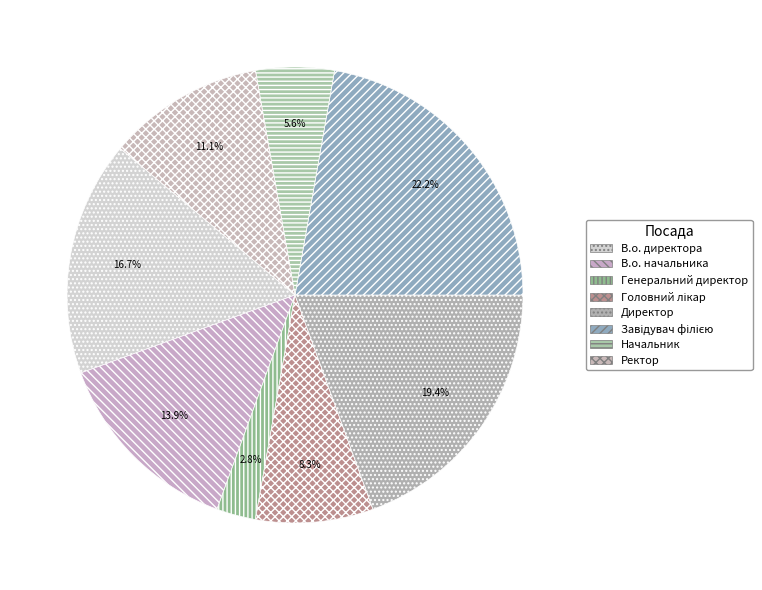

Do Головний лікар and Начальник together represent more than half of the pie?

No